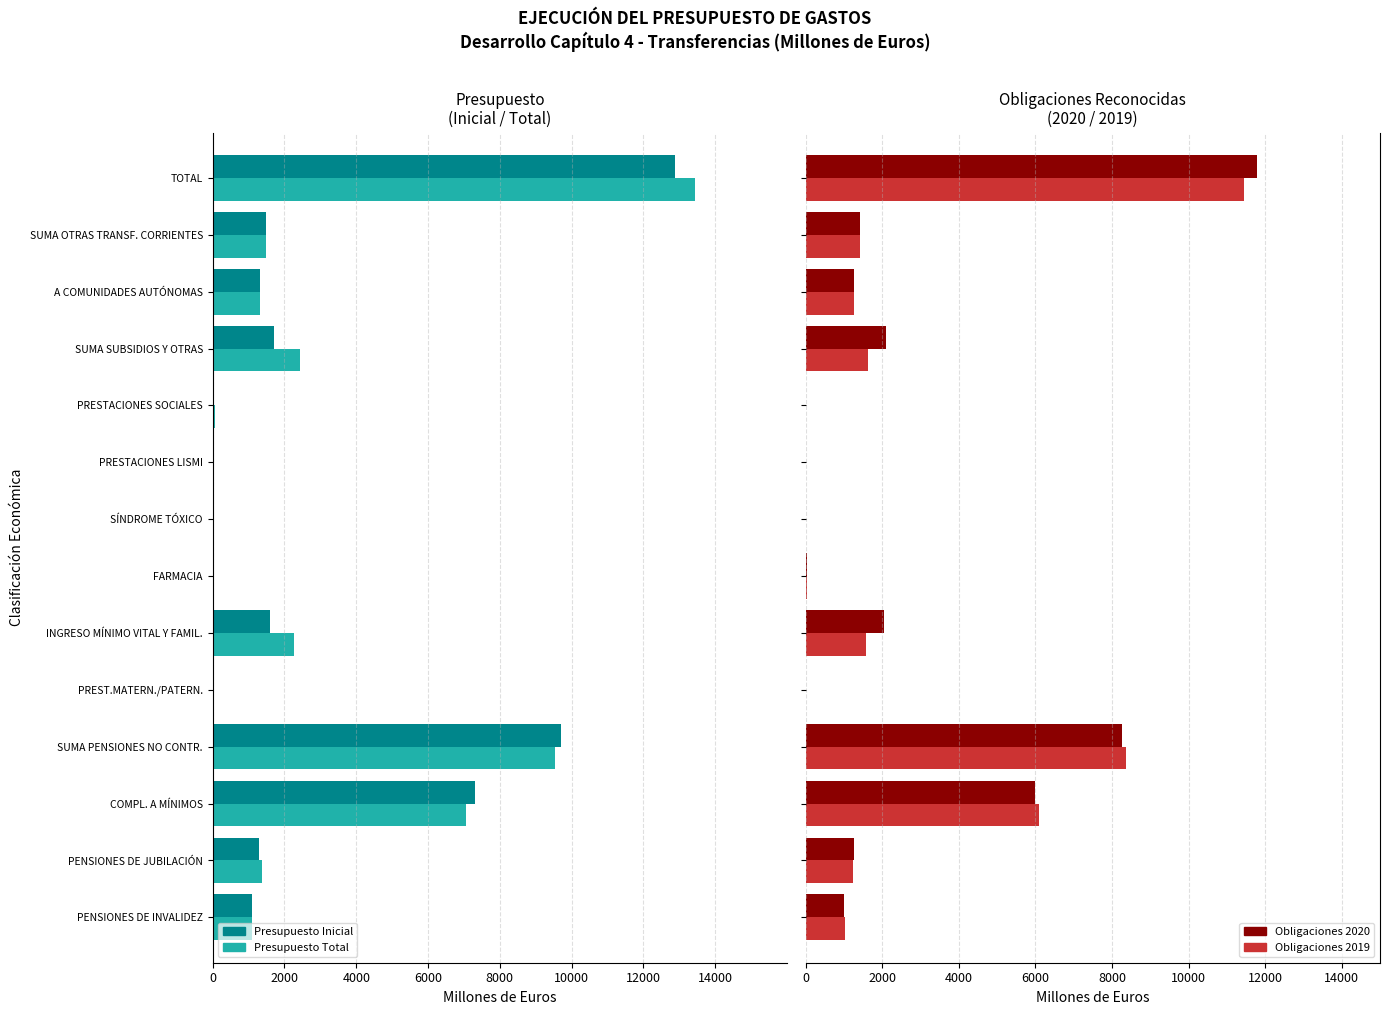

What is the highest value of the Obligaciones 2019 series?

11443.9